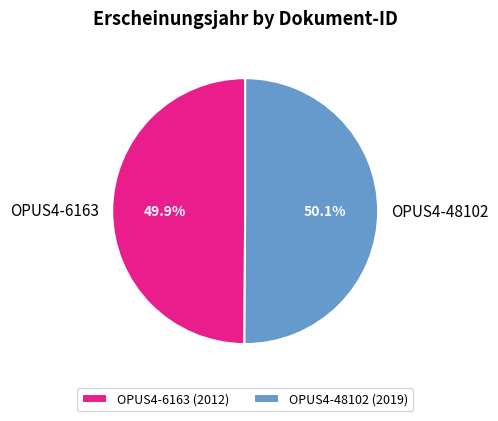

What is the ratio of the value at OPUS4-48102 to the value at OPUS4-6163?

1.0